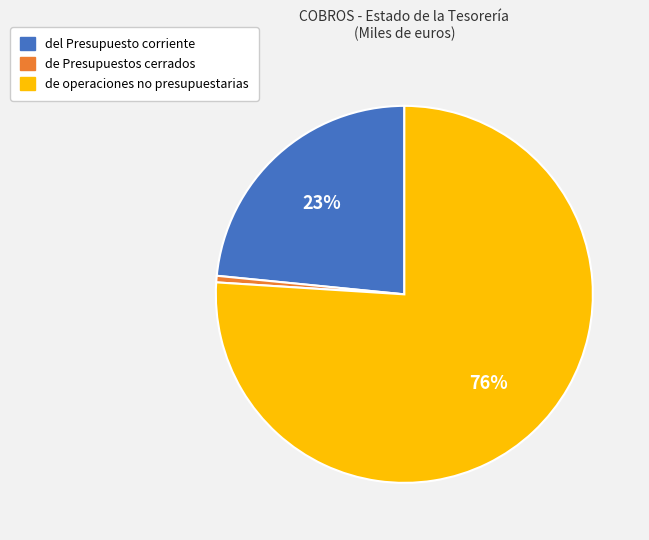

What percentage is the del Presupuesto corriente slice, to the nearest percent?

23%